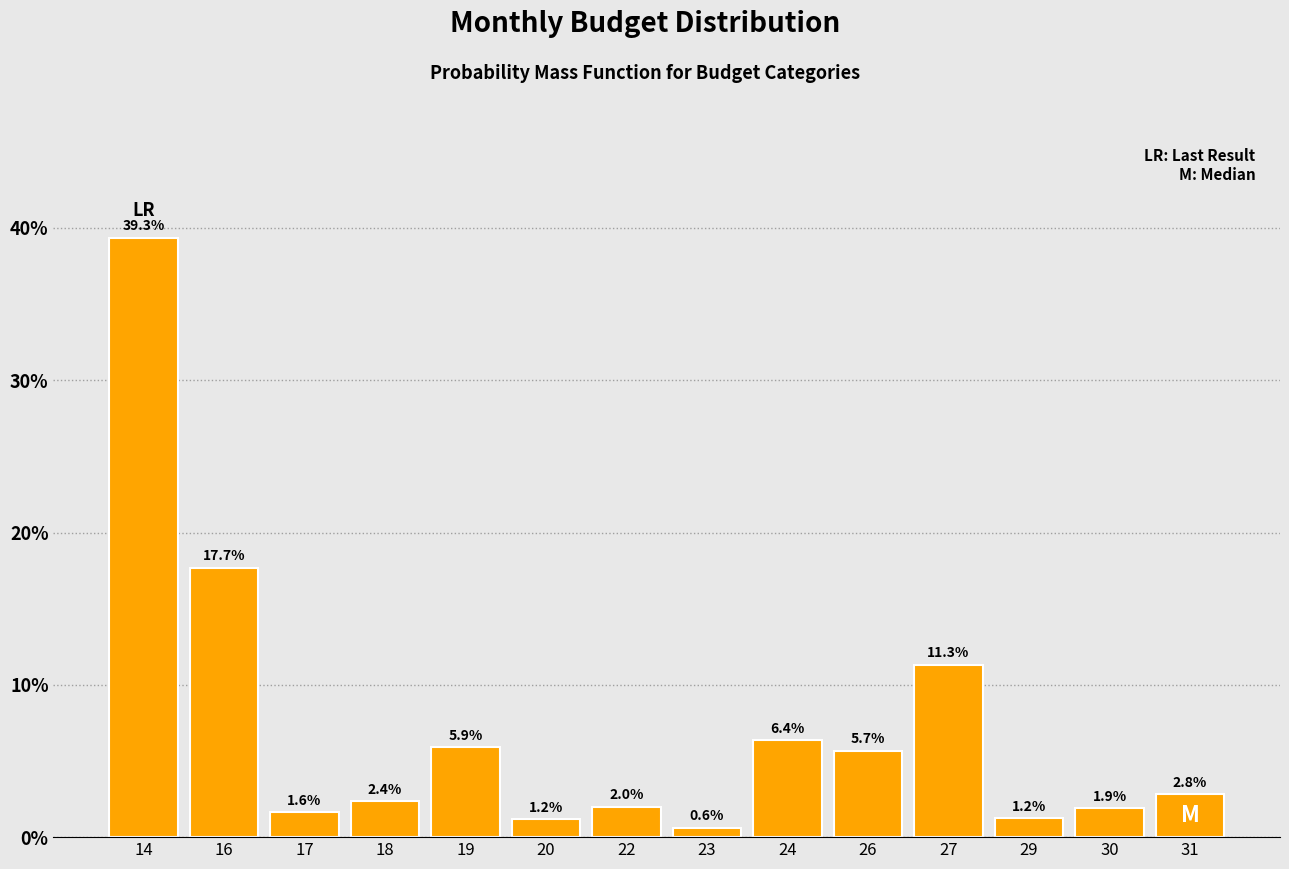

Reading left to right, what are all the values shown in this chart?

39.3	17.7	1.6	2.4	5.9	1.2	2.0	0.6	6.4	5.7	11.3	1.2	1.9	2.8